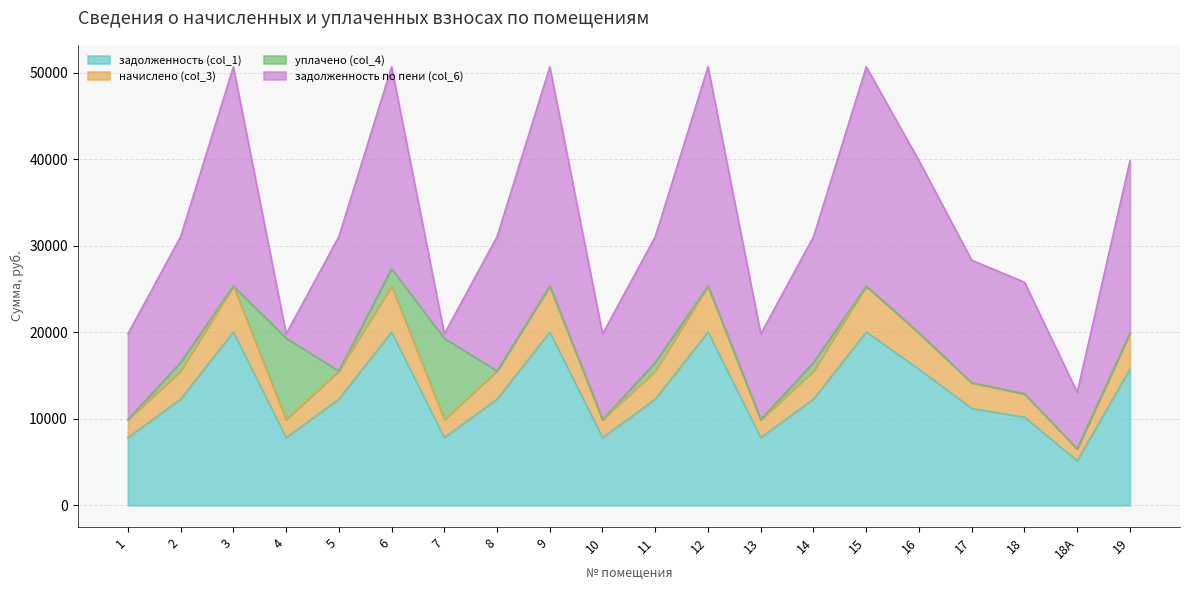

The value of начислено (col_3) at 13 is 2543.0. True or false?

False